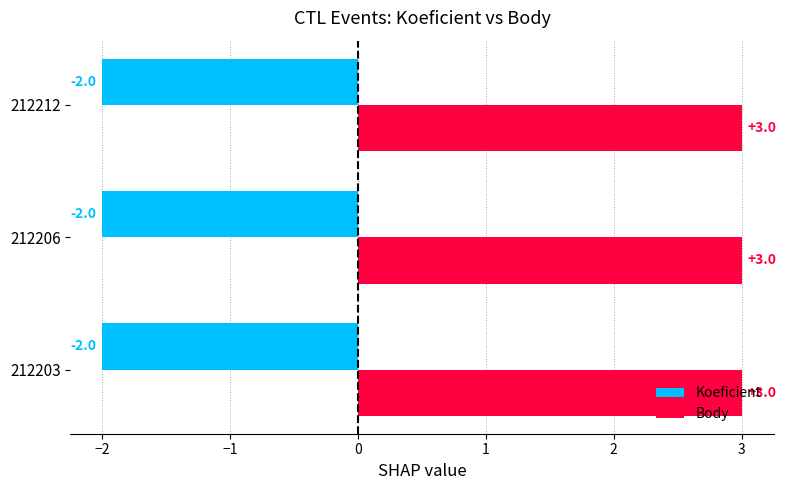

Is the value of Body at 212212 greater than the value of Koeficient at 212206?

Yes